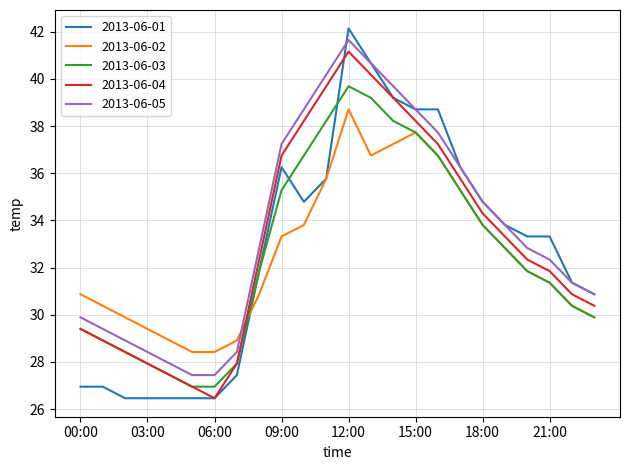

Which series has the widest spread of values?

2013-06-01